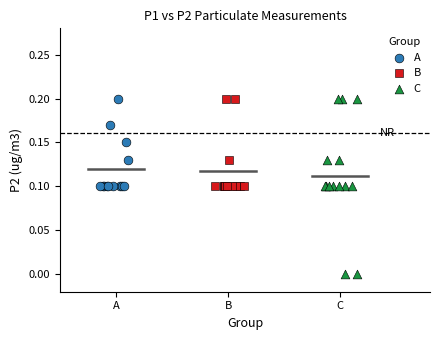

Which series reaches the minimum Y coordinate?

C